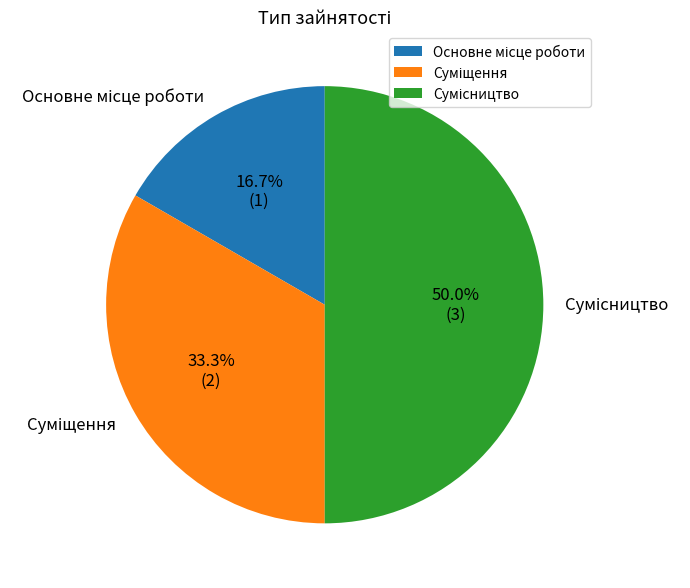

True or false: Суміщення accounts for 47% of the total.

False